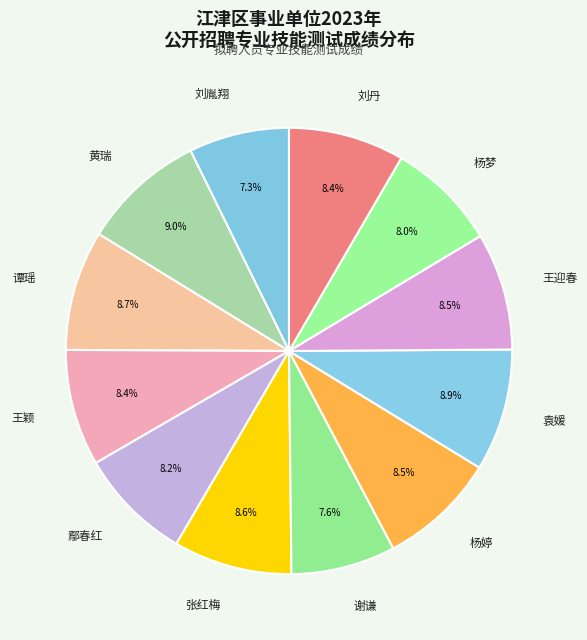

Do 刘丹 and 鄢春红 together represent more than half of the pie?

No